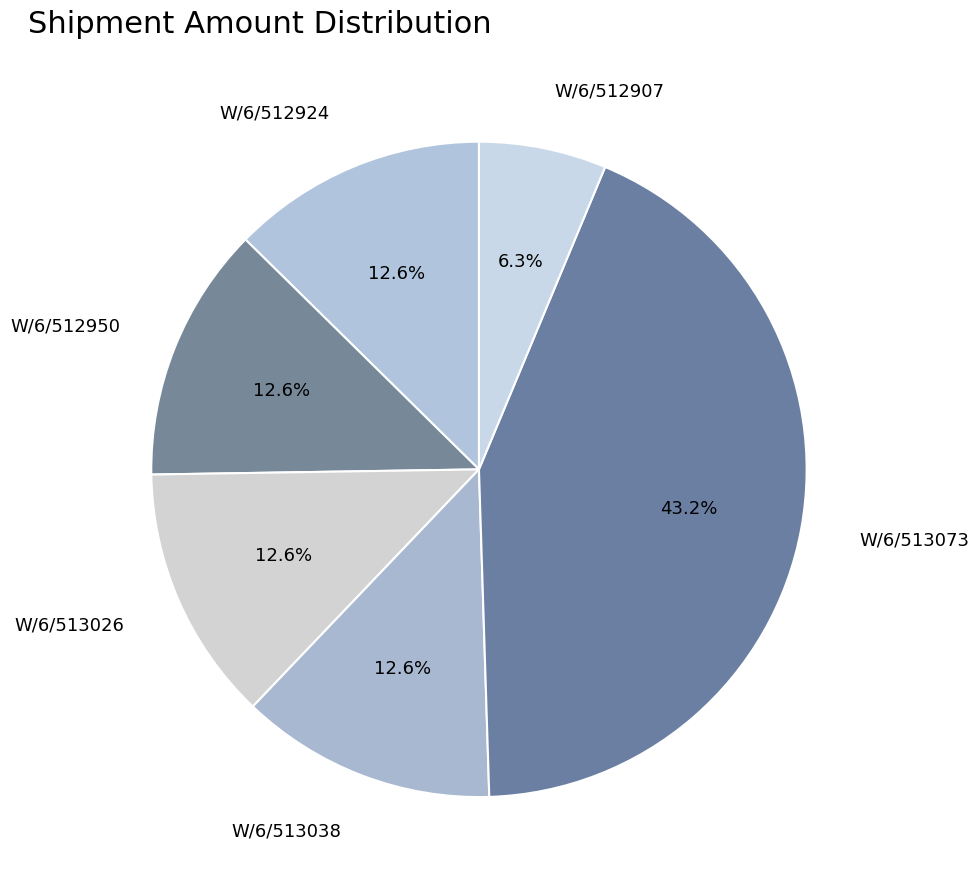

Combined, do W/6/512924 and W/6/513038 account for over 50%?

No